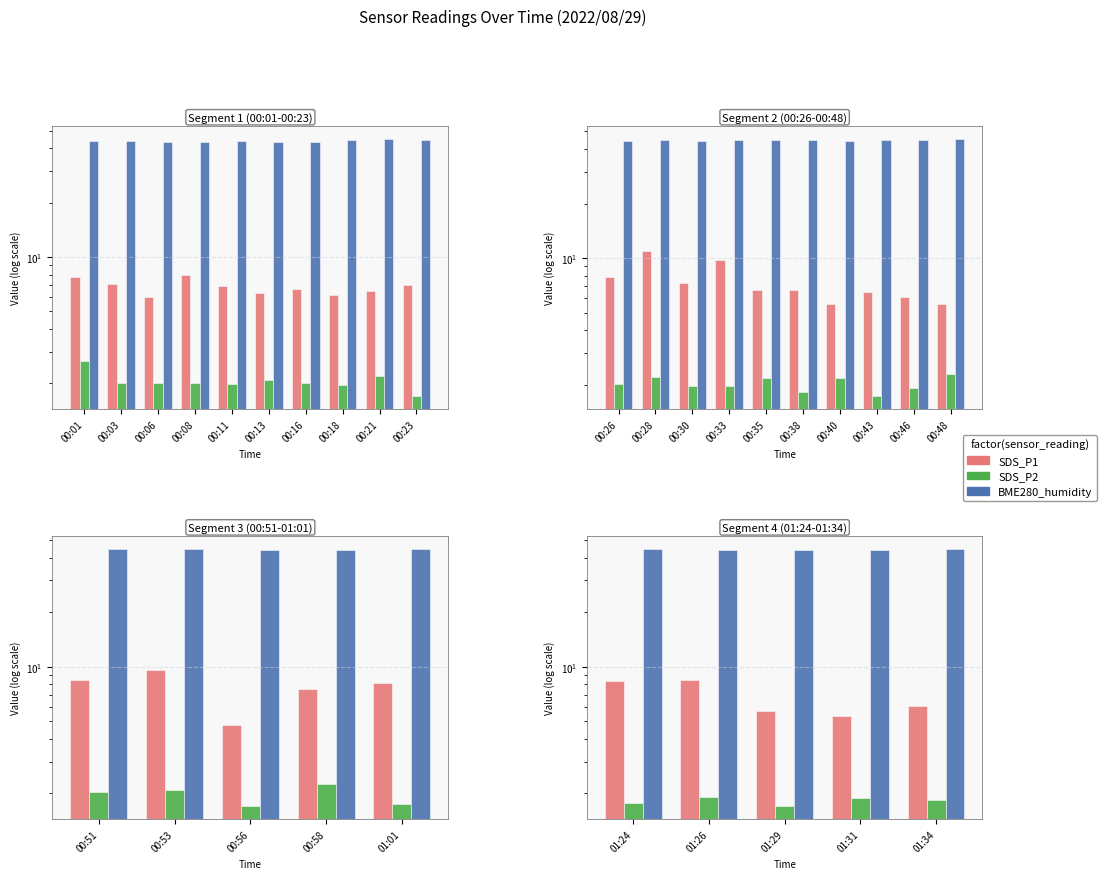

The value of BME280_humidity at 01:31 is 61.3. True or false?

False